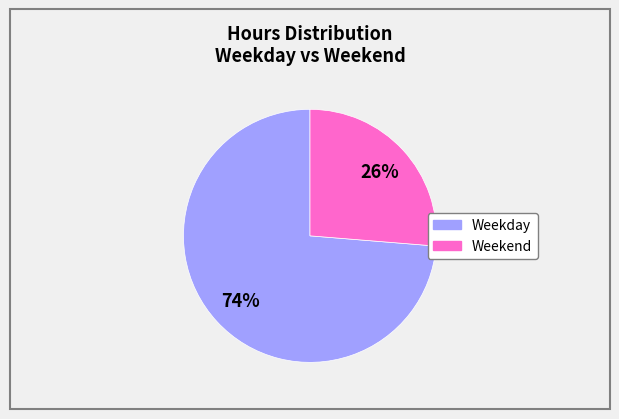

To the nearest percent, what is the average slice percentage?

50%